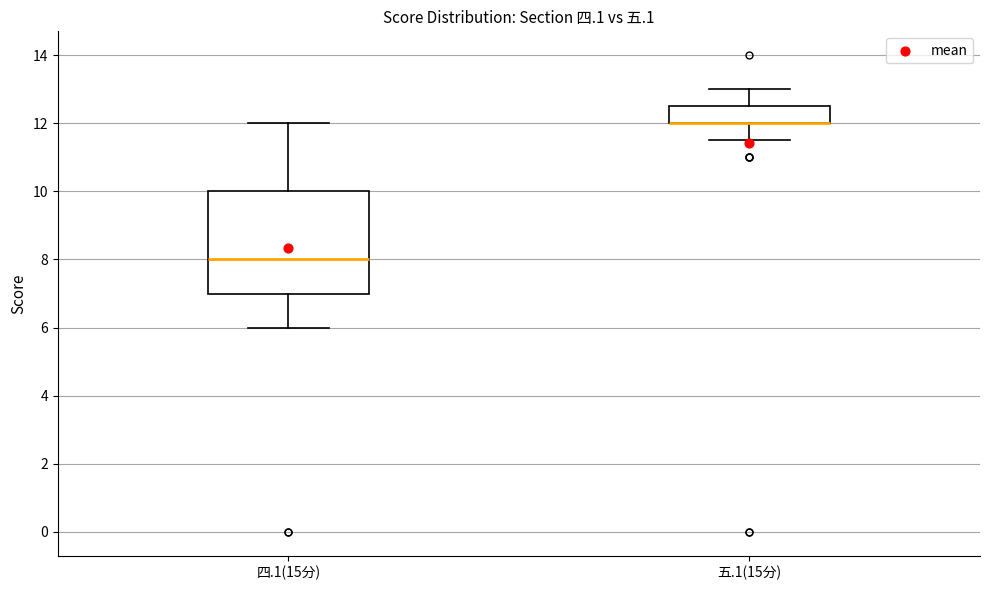

Reading left to right, transcribe this box plot: for each box, give where its median line is, the range the box spans, and where its two whiskers end, as read against the y-axis. The values are not printed on the chart, so give them approximately, as read against the axis.

四.1(15分): median 8.0, box 7.0 to 10.0, whiskers 6.0 to 12.0
五.1(15分): median 12.0 (drawn on the box's lower edge), box 12.0 to 12.6, whiskers 11.6 to 13.0